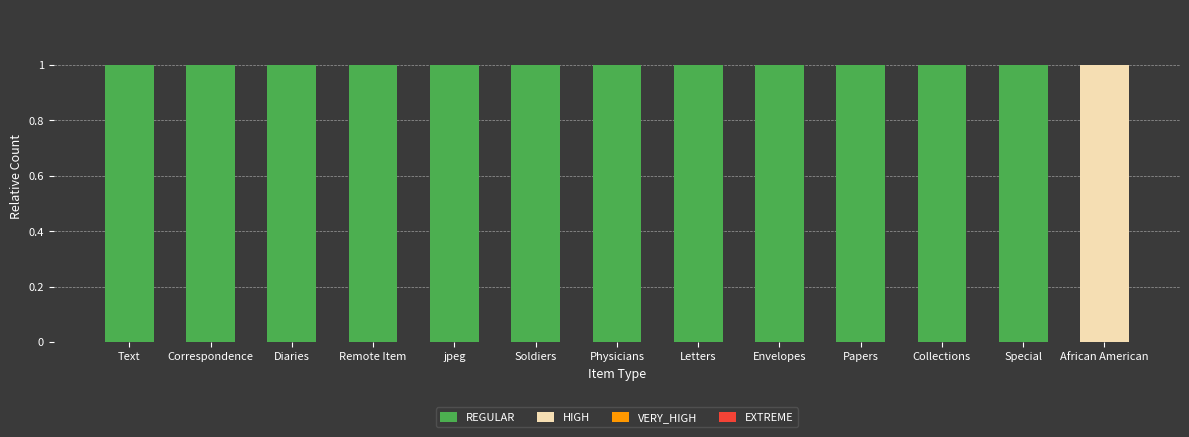

What is the sum of all REGULAR values?

12